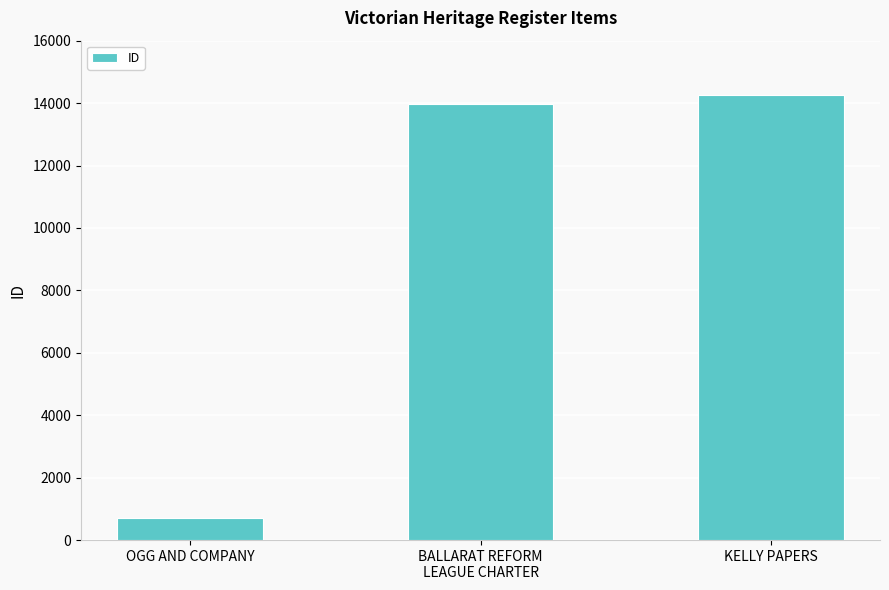

At which label is the value closest to 7485?

BALLARAT REFORM
LEAGUE CHARTER